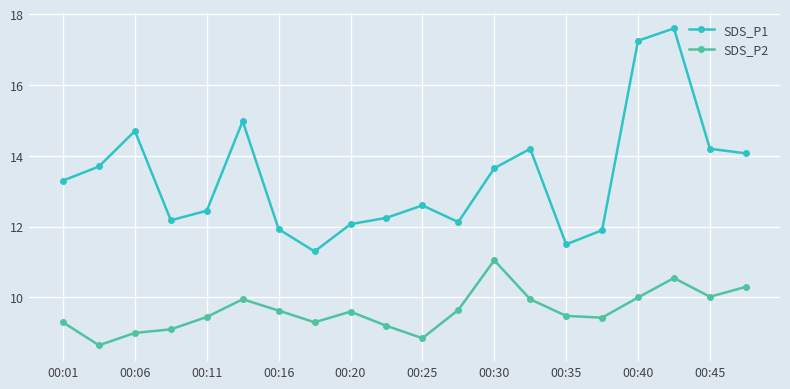

True or false: SDS_P2 and SDS_P1 intersect in this chart.

False